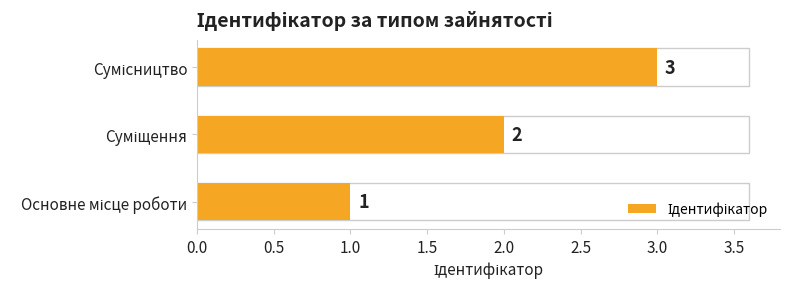

What is the greatest value displayed?

3